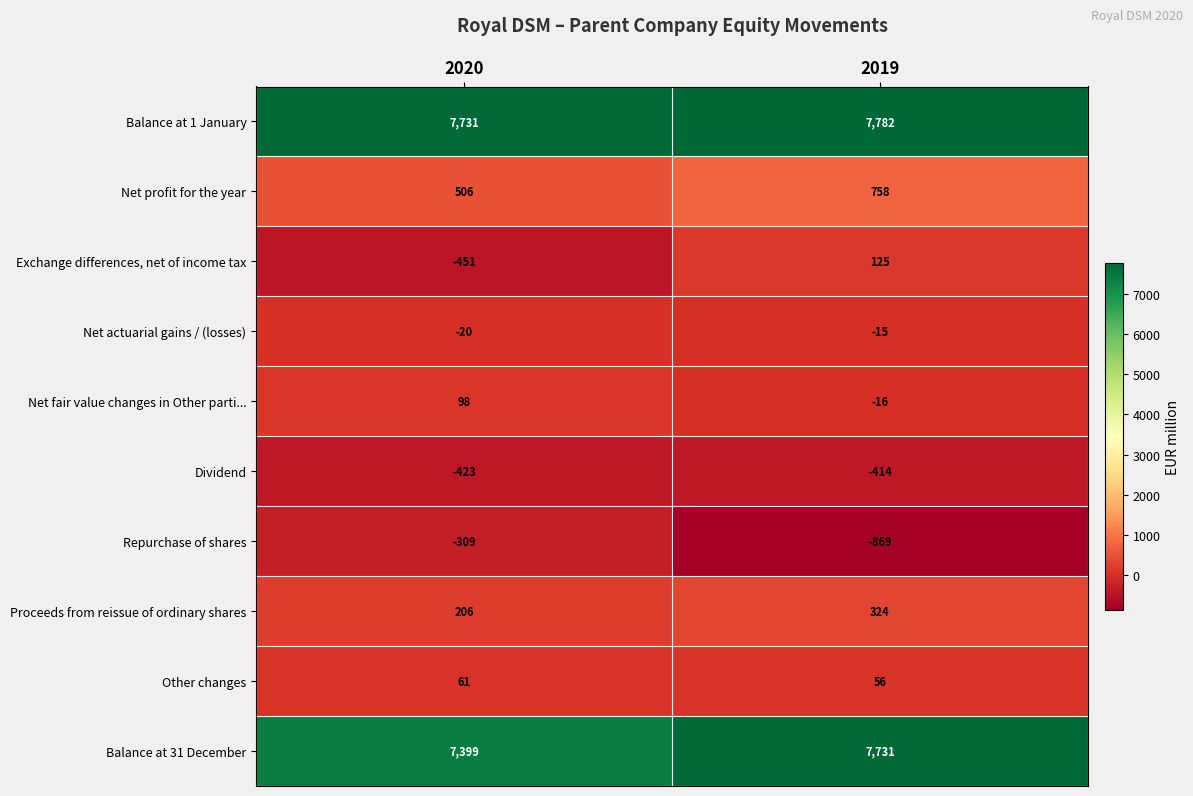

True or false: Net profit for the year has a value of 758 at 2019.

True